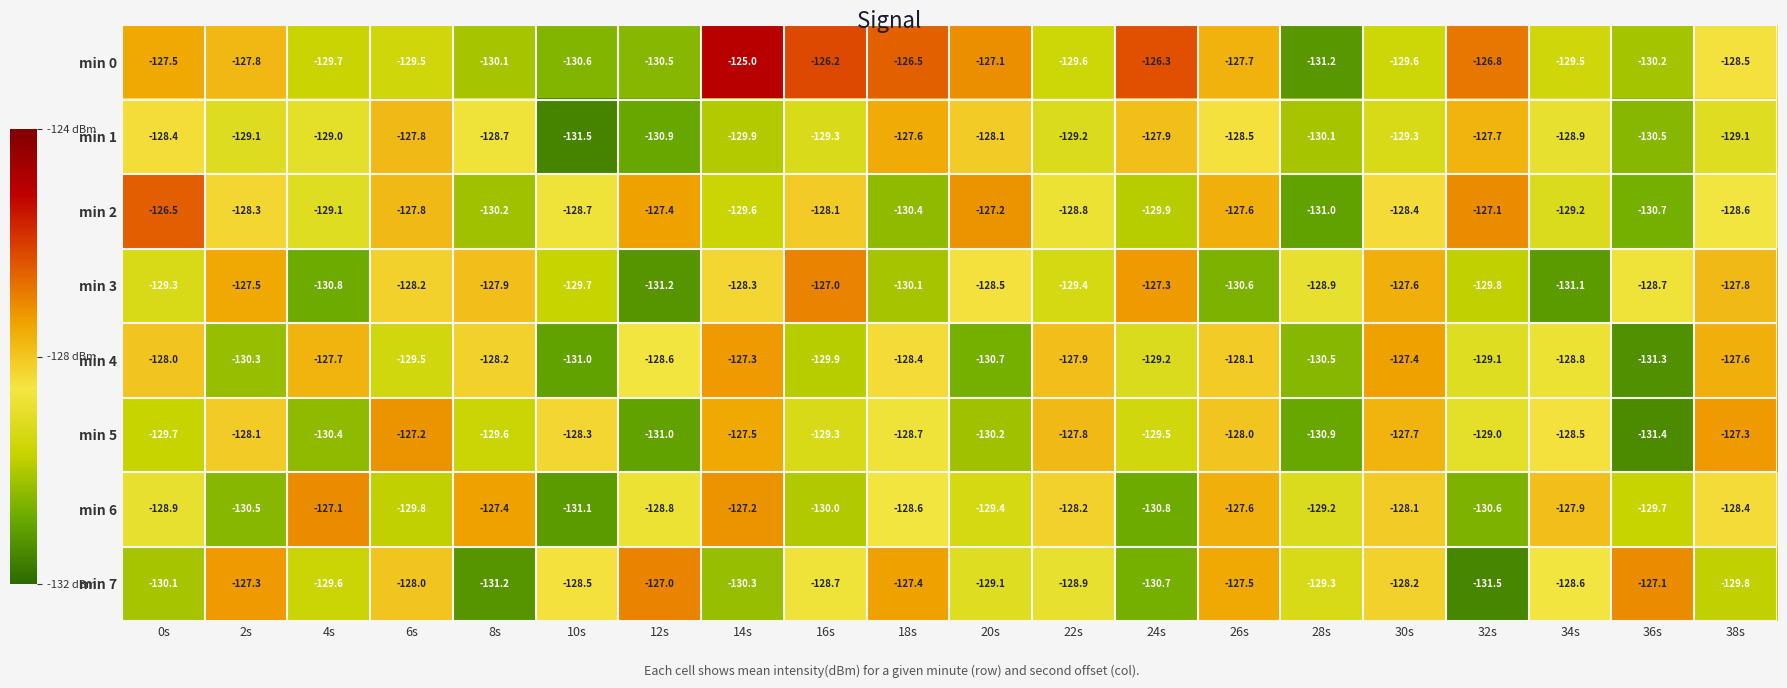

Which label corresponds to the largest value in the chart?

14s